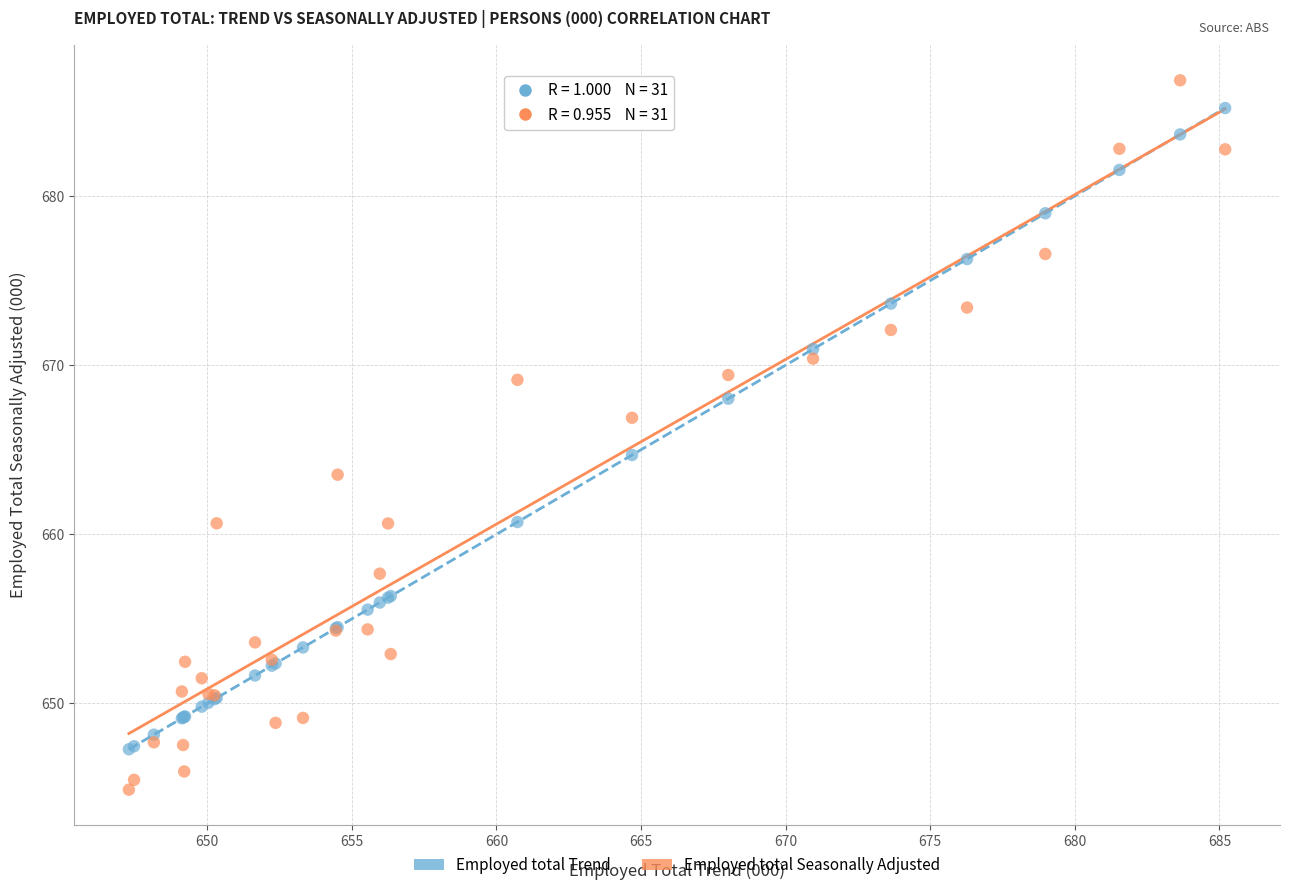

Which series reaches the minimum Y coordinate?

Employed total Seasonally Adjusted